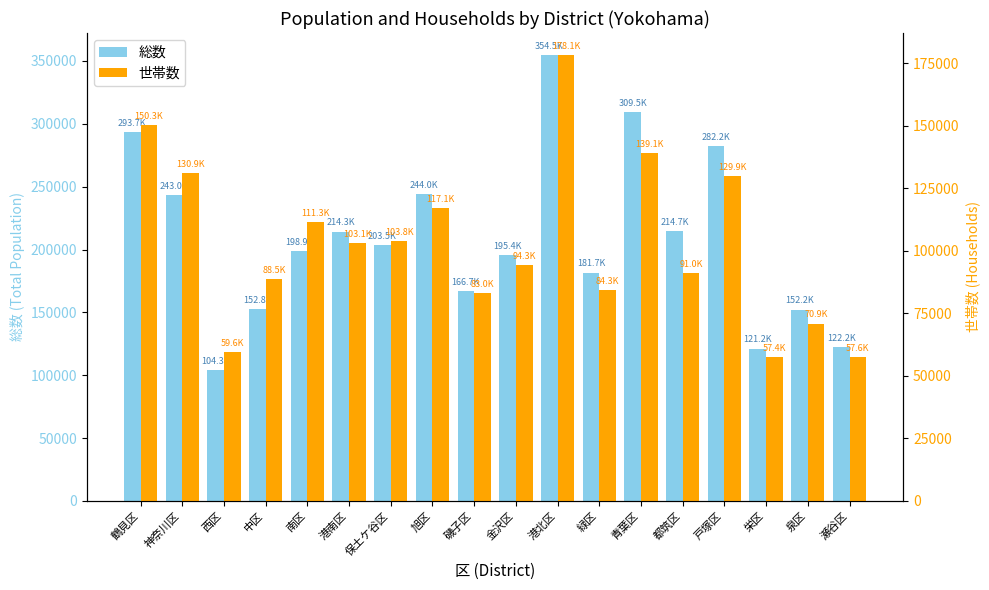

What position from the right is 磯子区?

10